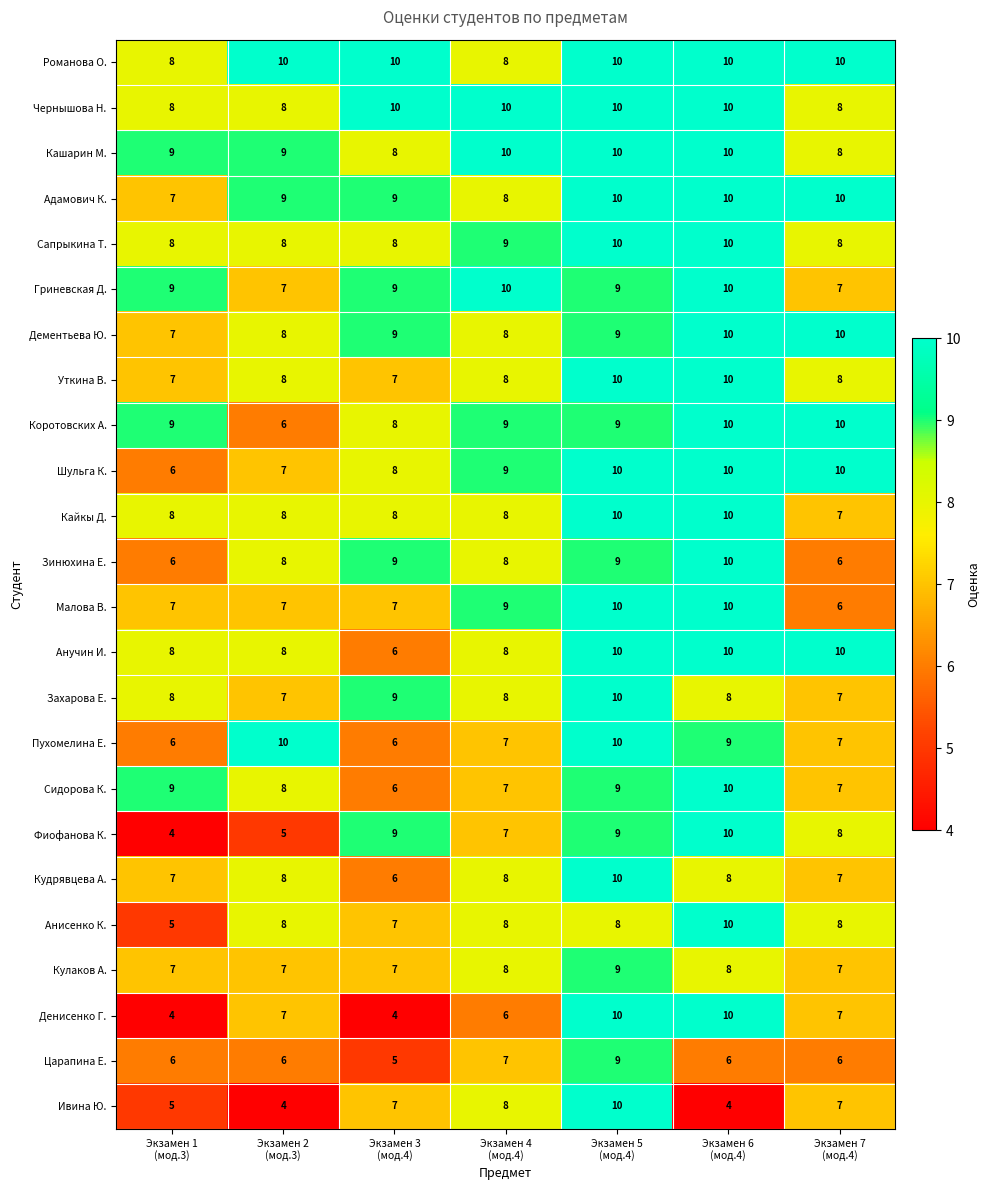

What is the total value across all series at Экзамен 2
(мод.3)?

181